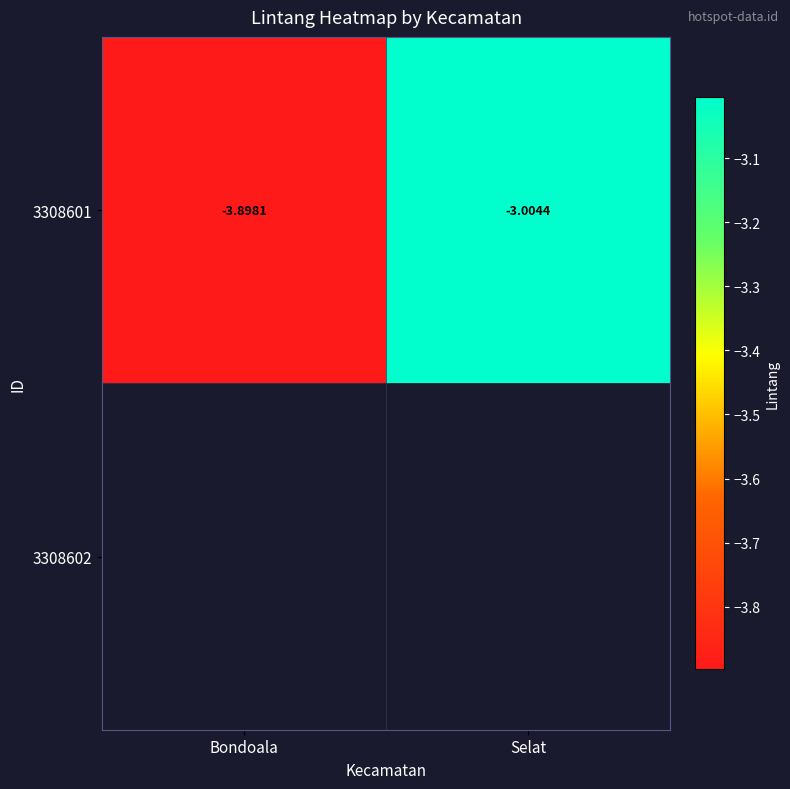

Which category has the highest value across all series?

Selat